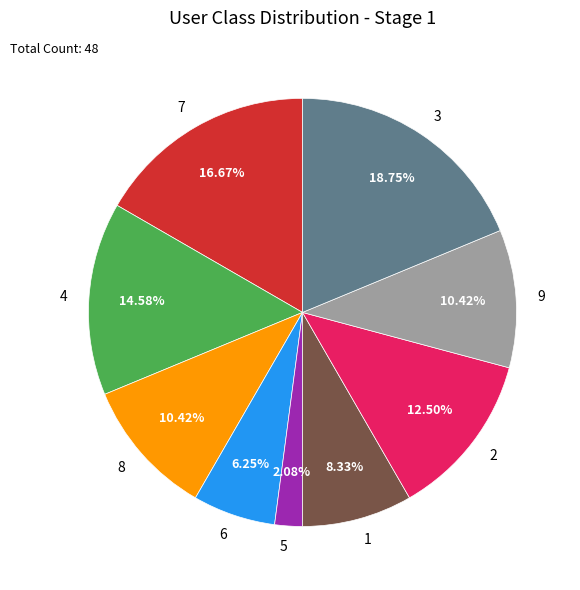

Does 6 represent more than half of the total?

No